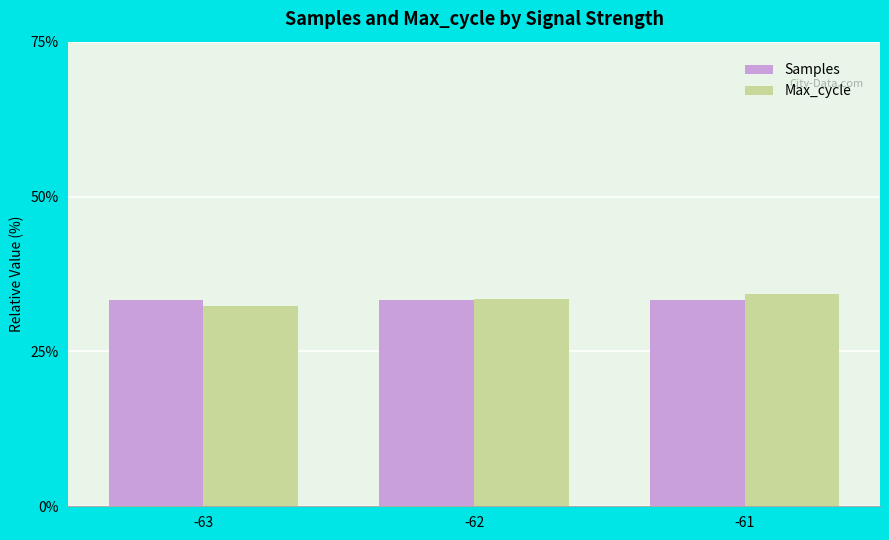

What is the sum of the Samples values at -61 and -63?

66.7